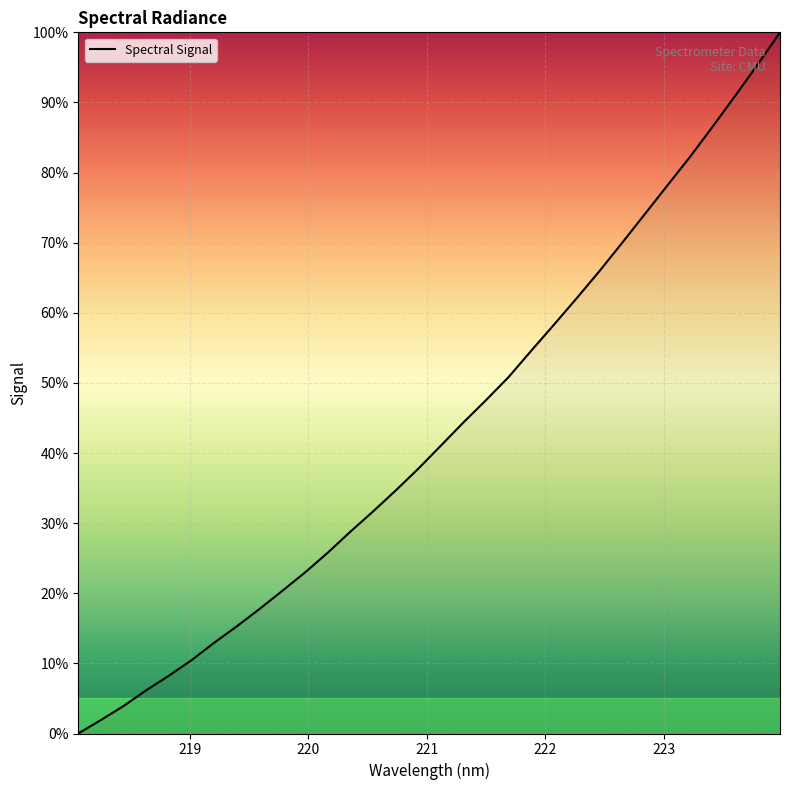

What is the difference between the maximum and minimum values?

100.0